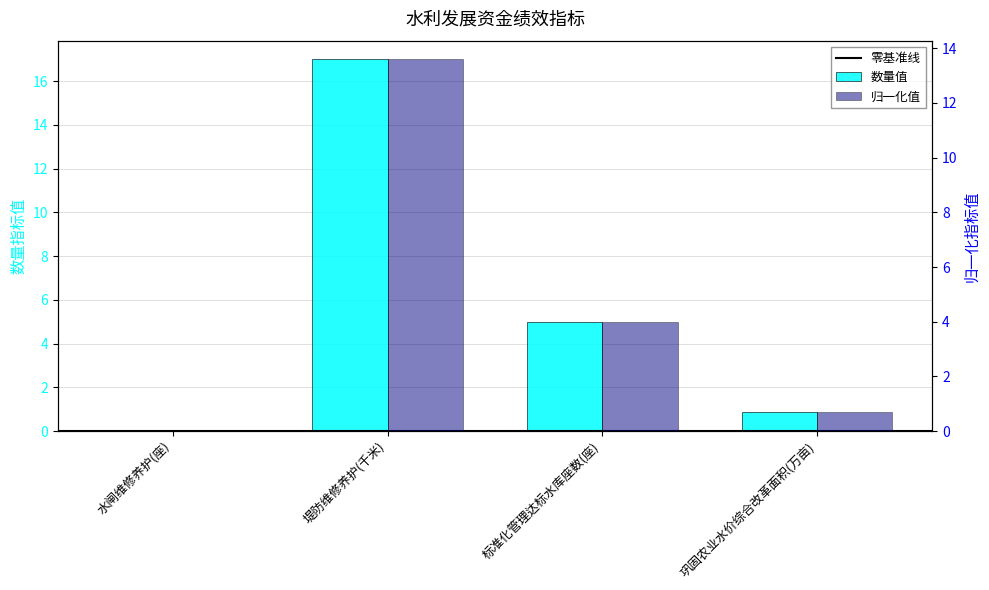

The chart shows a value of 5.0 at 标准化管理达标水库座数(座). True or false?

True